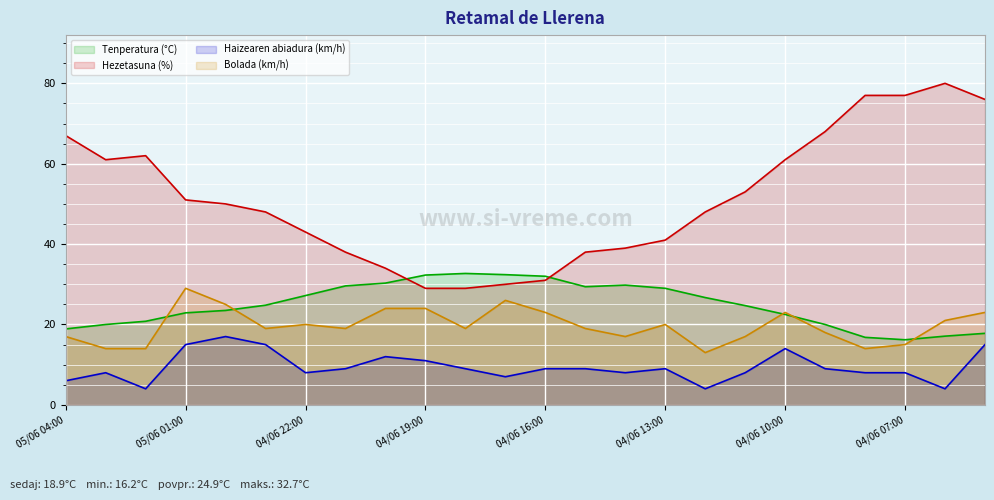

Does the chart display data point markers on the line(s)?

No